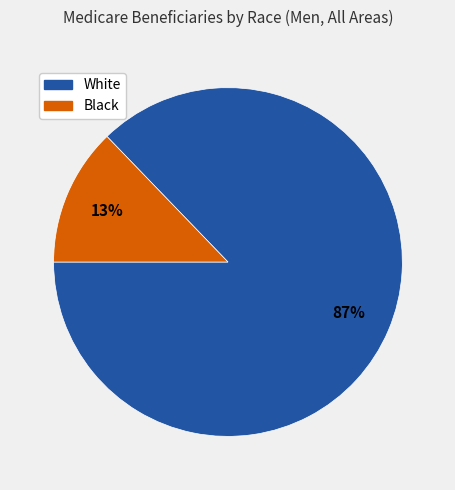

Do White and Black together represent more than half of the pie?

Yes